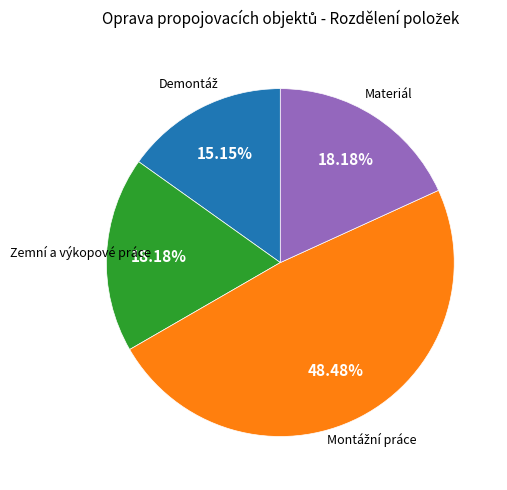

How many segments does this pie chart have?

4